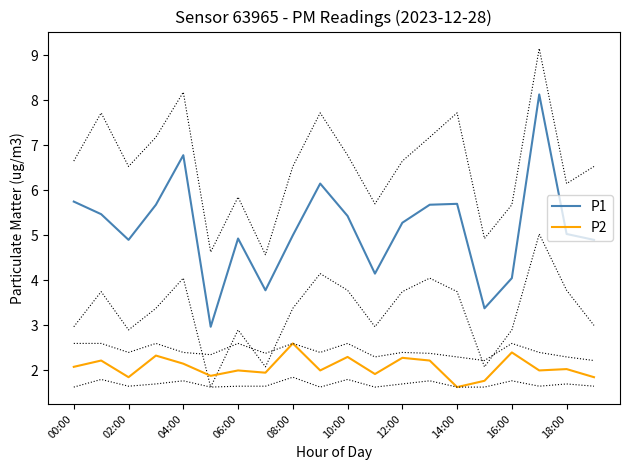

What is the difference between the P1 values at 19 and 17?

3.2